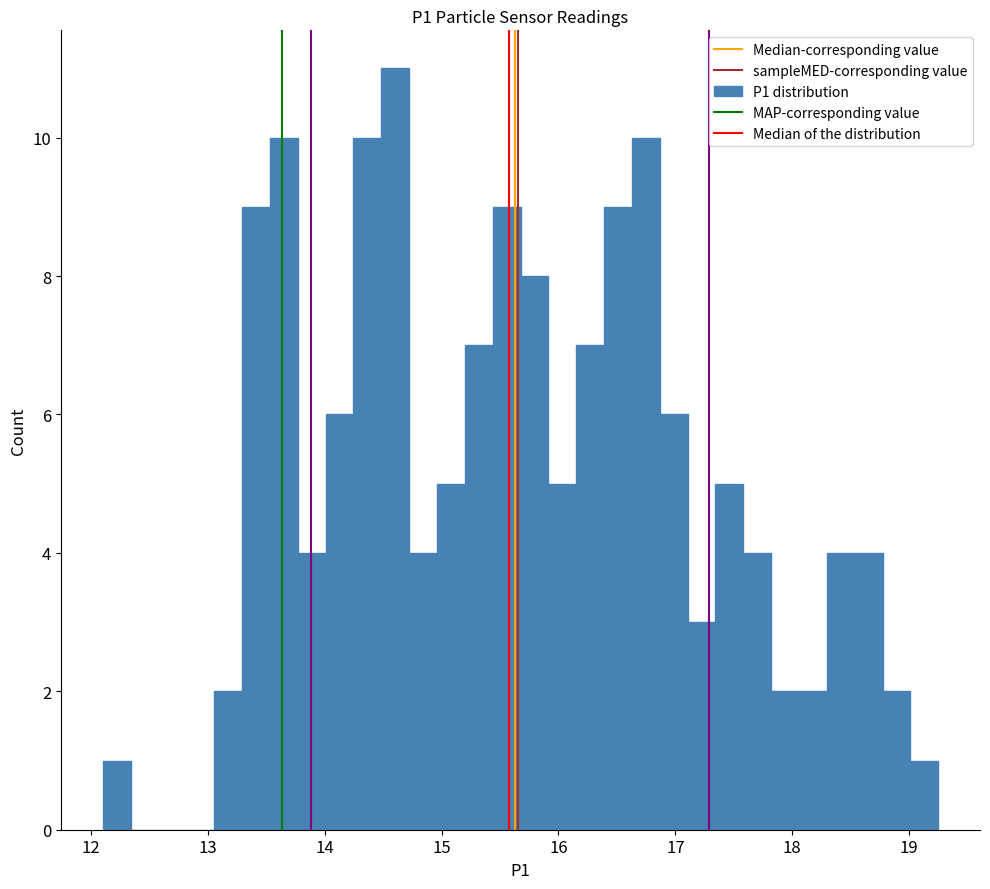

Read against the x-axis, roughly where is the centre of the tallest bar?

14.6